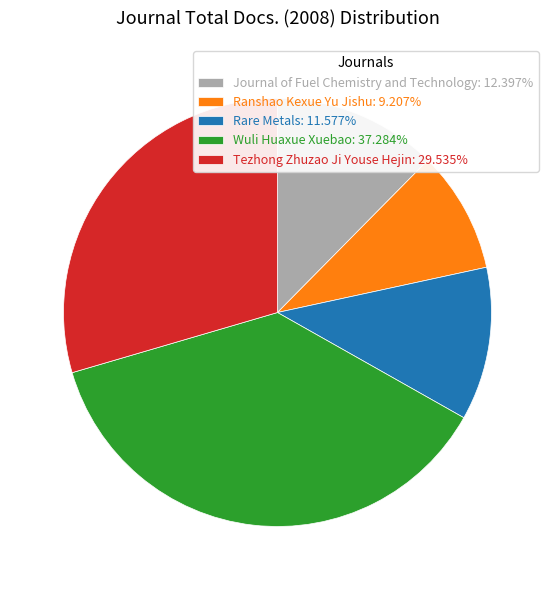

Does any single category account for the majority?

No